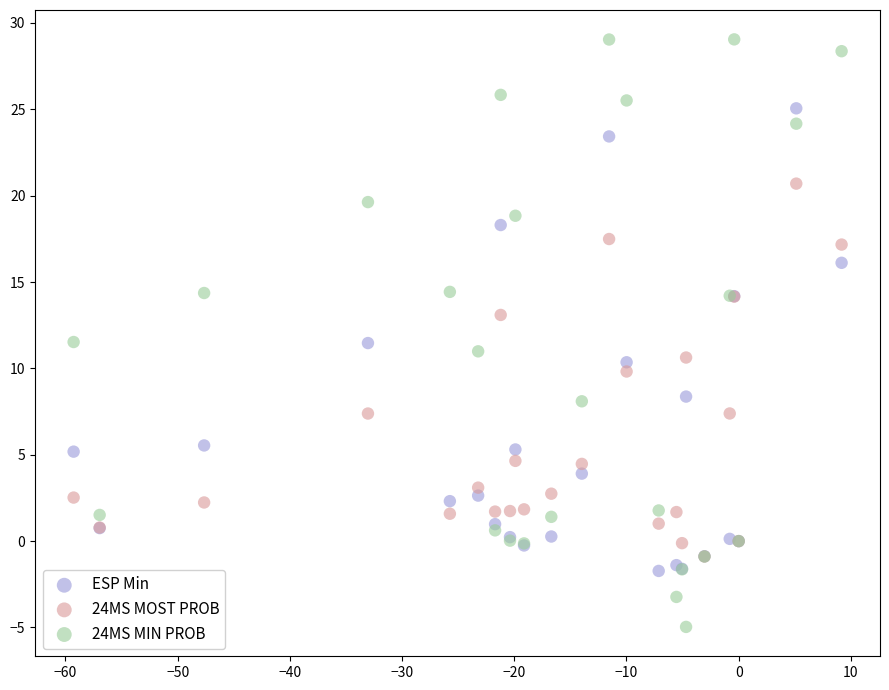

Which series contains the highest Y value?

24MS MIN PROB